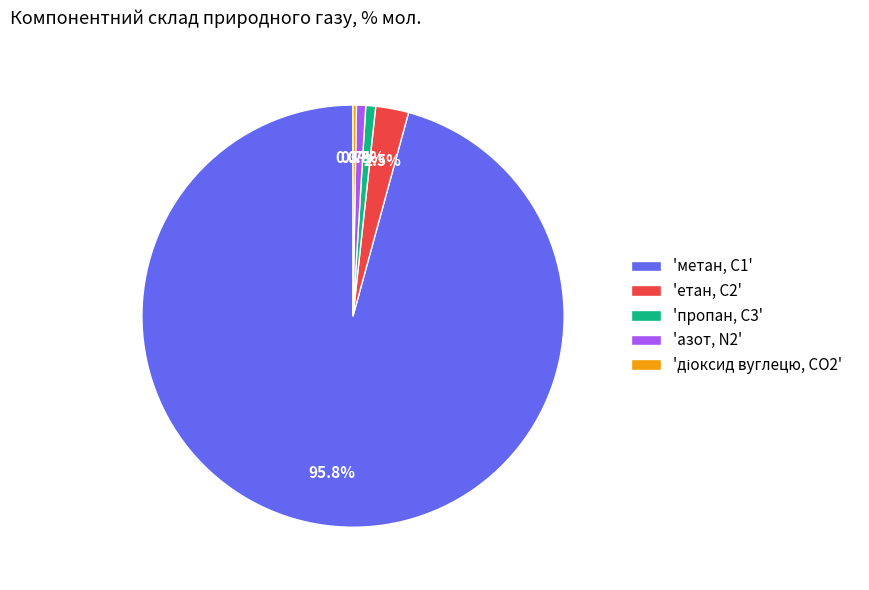

What percentage is NOT represented by 'пропан, С3'?

99.2%